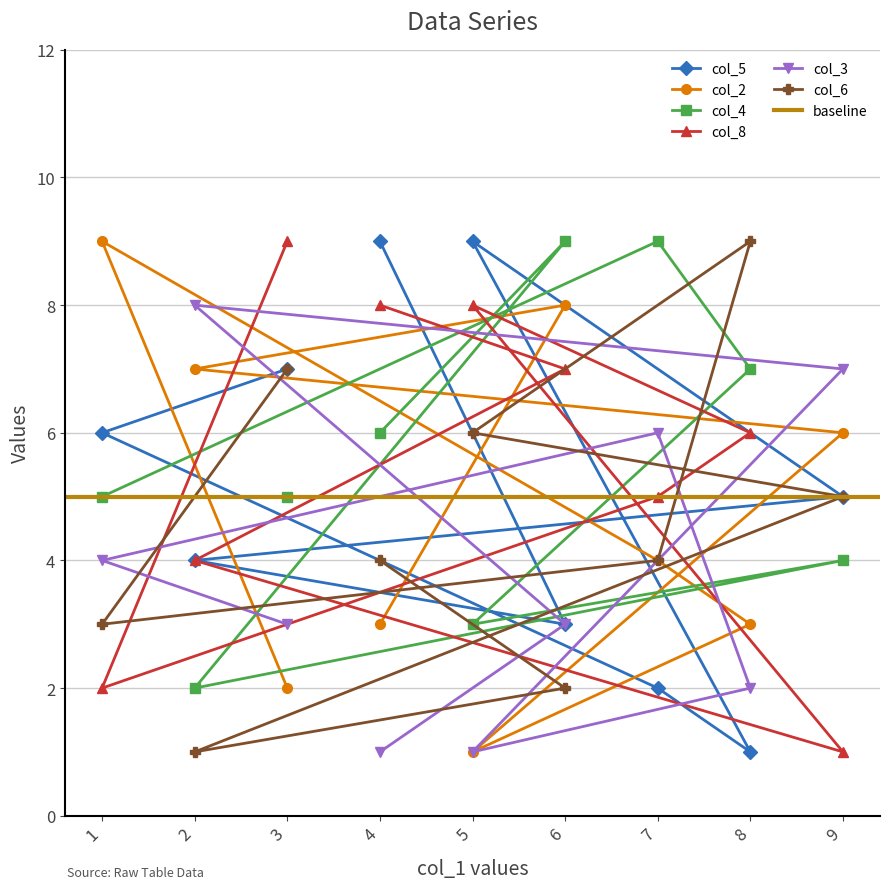

The col_8 series shows 4 at 8. True or false?

False